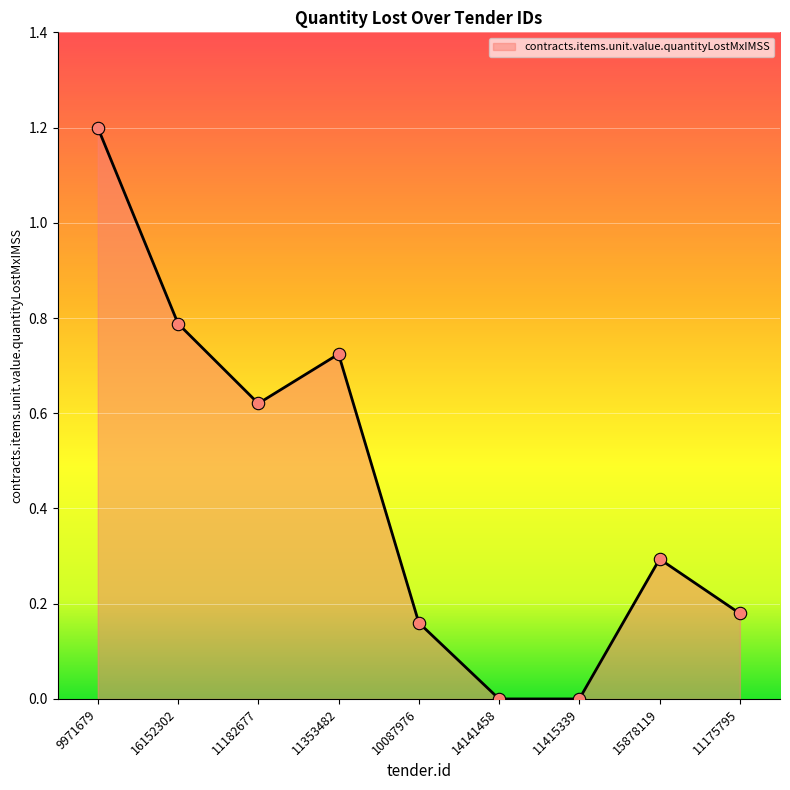

Which has a higher value, 15878119 or 11175795?

15878119